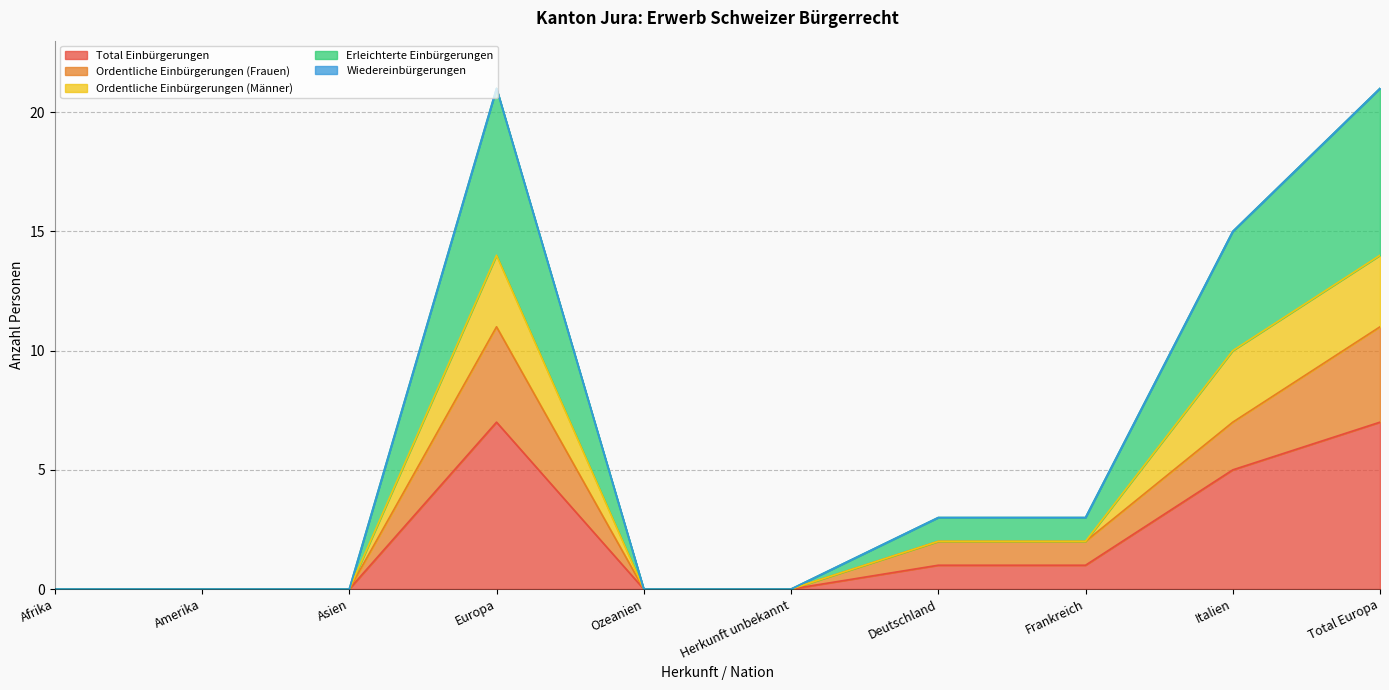

In Ordentliche Einbürgerungen (Frauen), how many points are higher than both neighbors (excluding endpoints)?

1